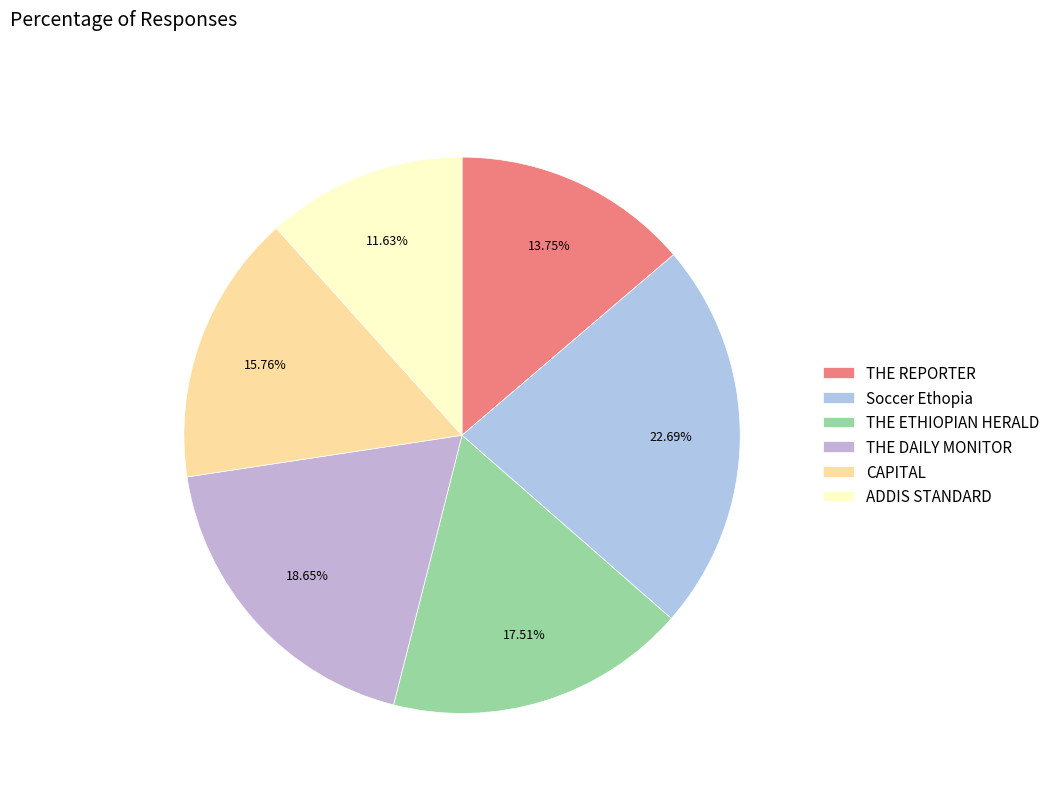

Is the sum of Soccer Ethopia and THE DAILY MONITOR greater than half?

No